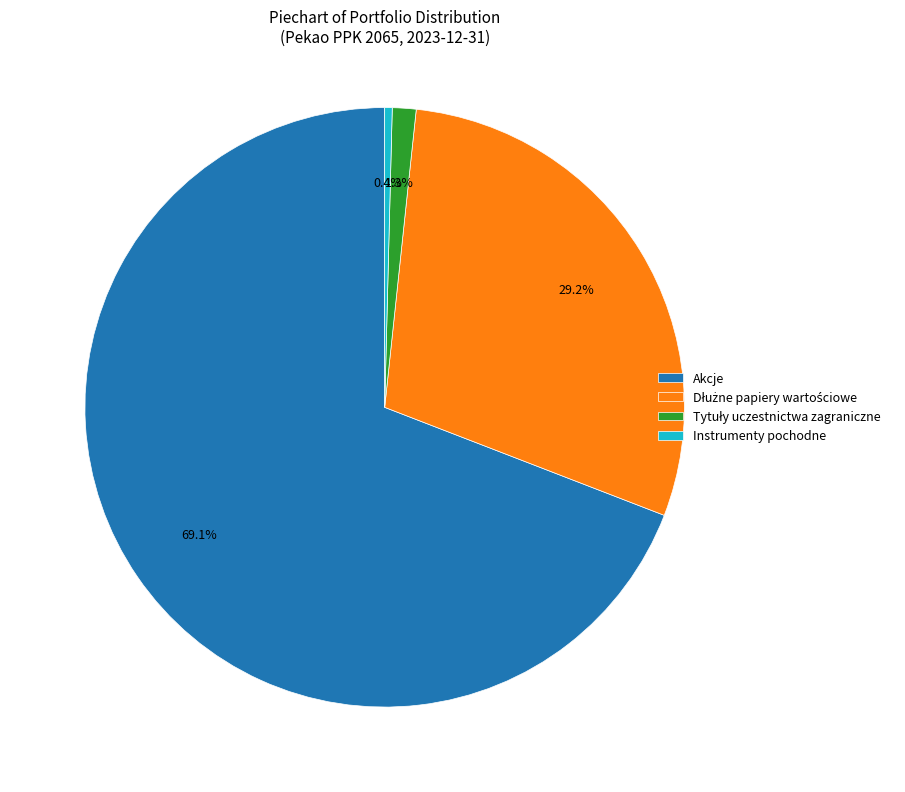

Do Instrumenty pochodne and Akcje together represent more than half of the pie?

Yes